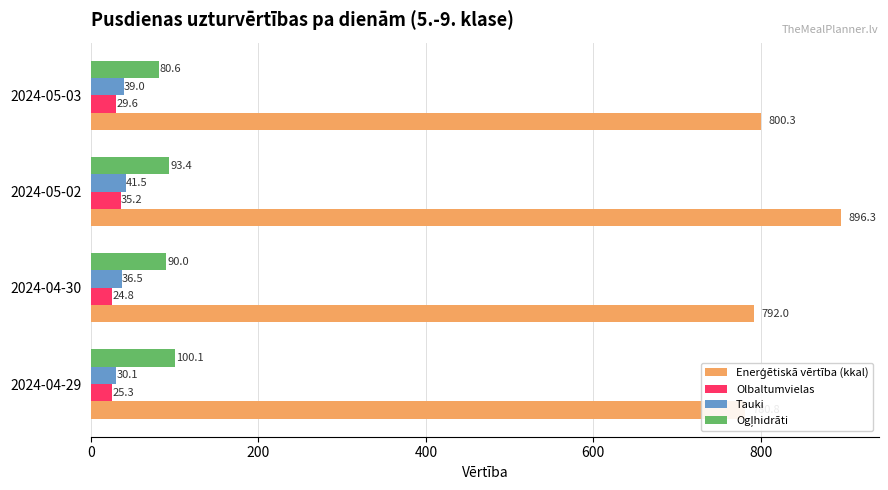

Reading right to left, extract all data points from this chart.

Enerģētiskā vērtība (kkal): 800.3	896.3	792.0	780.8
Olbaltumvielas: 29.6	35.2	24.8	25.3
Tauki: 39.0	41.5	36.5	30.1
Ogļhidrāti: 80.6	93.4	90.0	100.1